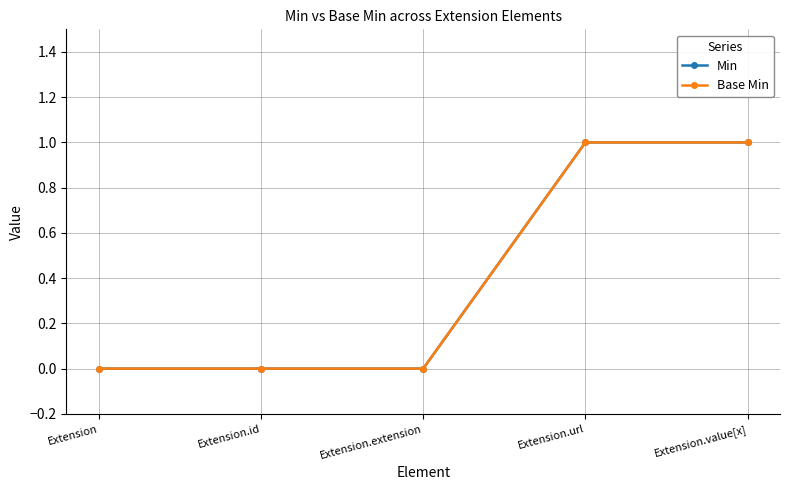

What is the difference between the second highest and minimum values in the Base Min series?

1